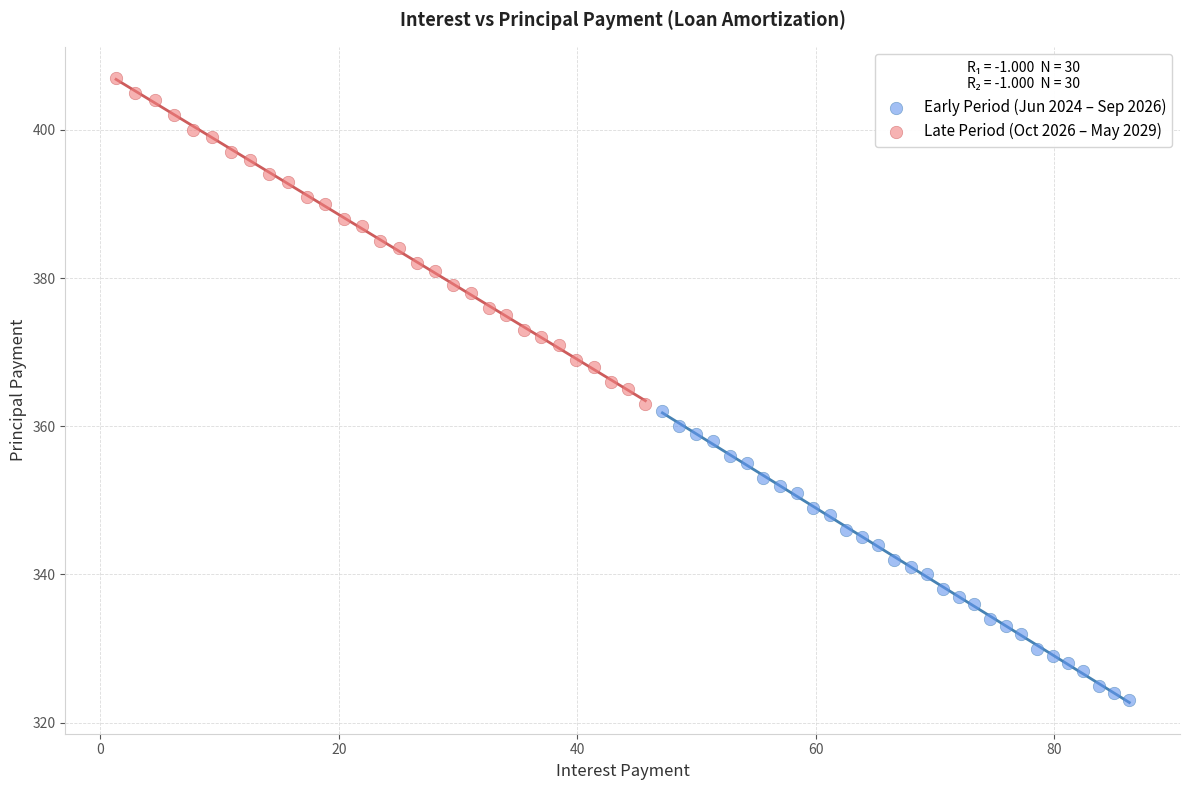

Which series reaches the maximum Y coordinate?

Late Period (Oct 2026 – May 2029)